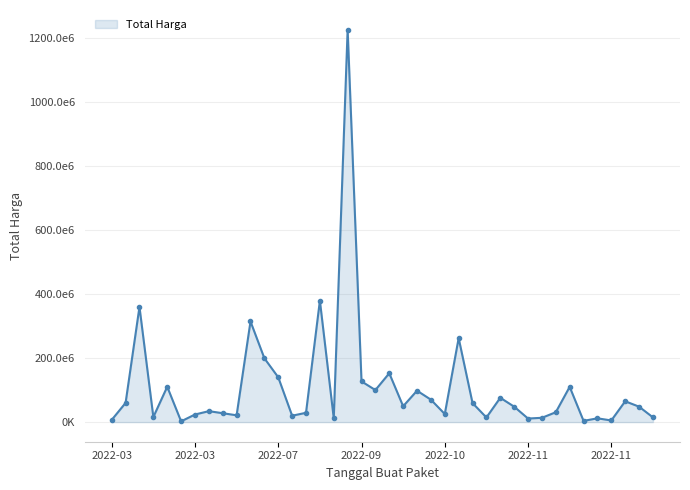

Is this an area chart (filled region under the line)?

Yes